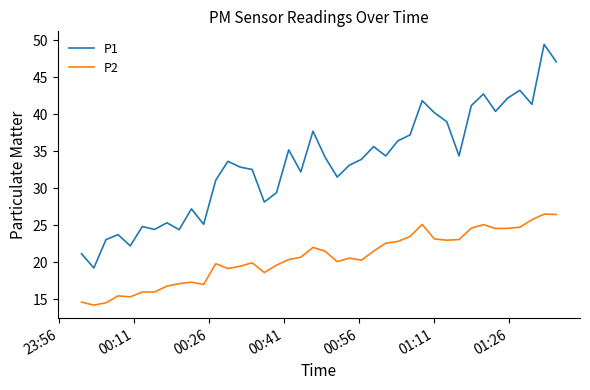

True or false: P1 and P2 cross at least once.

False